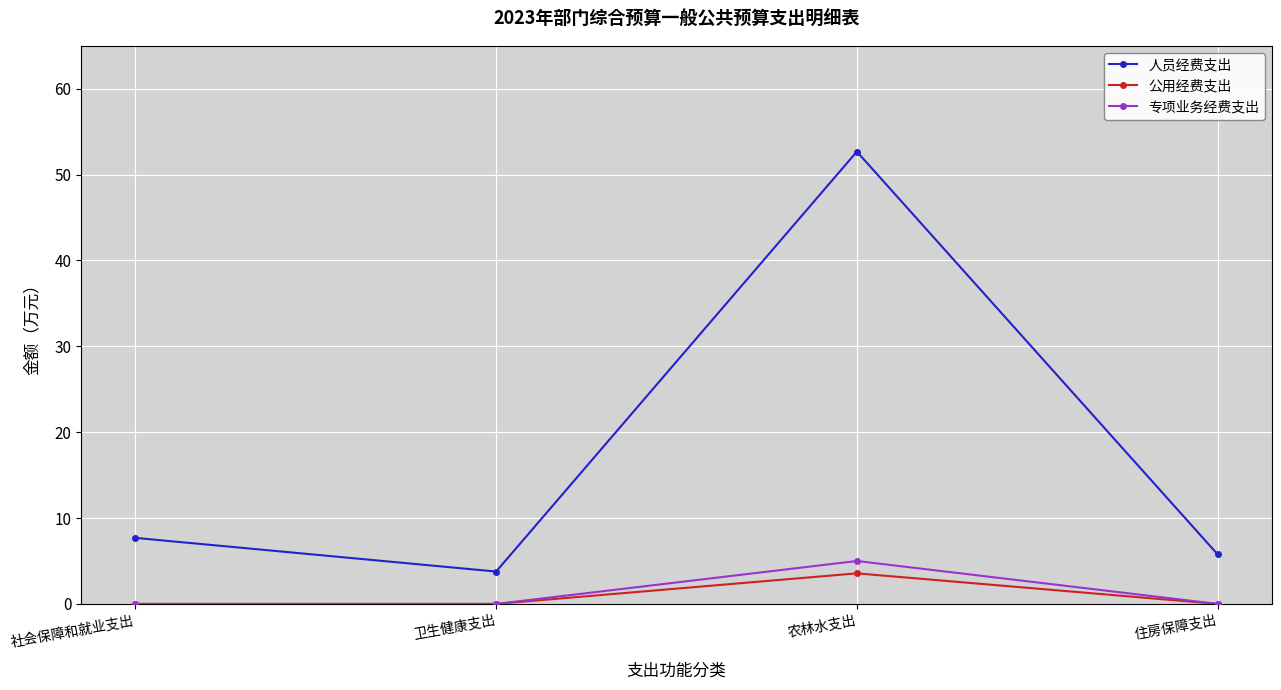

The value of 人员经费支出 at 社会保障和就业支出 is 7.7. True or false?

True